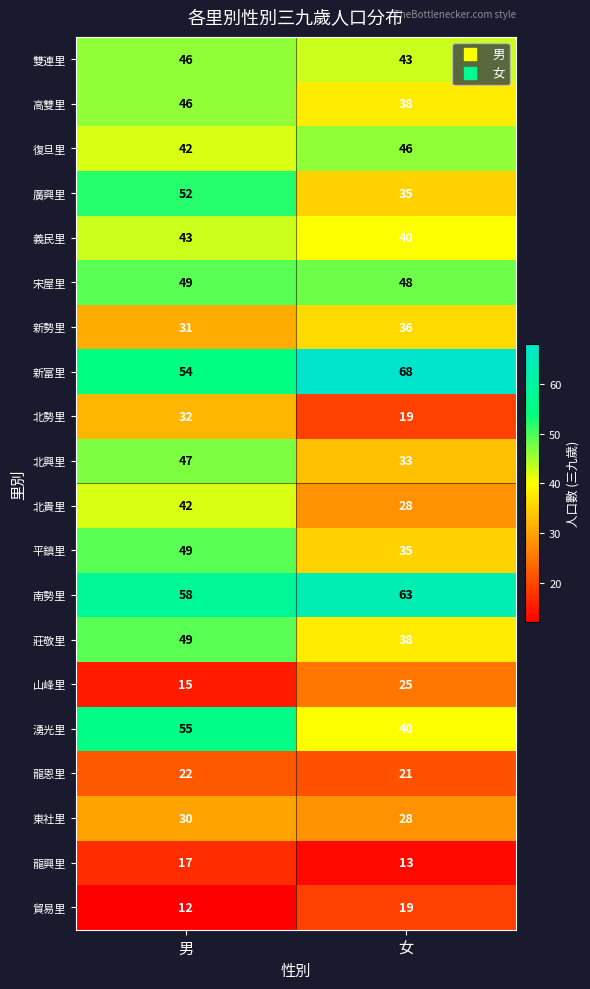

Between 男 and 女, which series saw the biggest shift?

廣興里